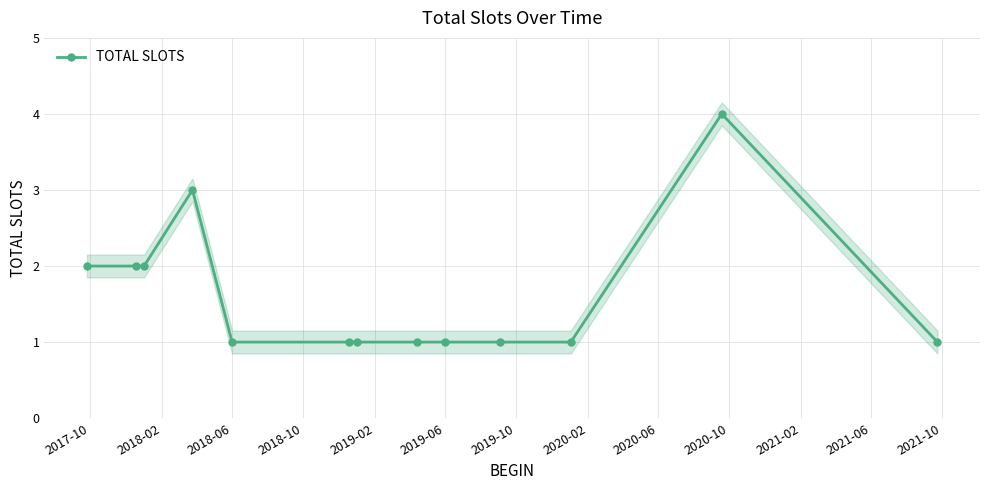

True or false: TOTAL SLOTS has more than 0 points higher than both neighbors.

True